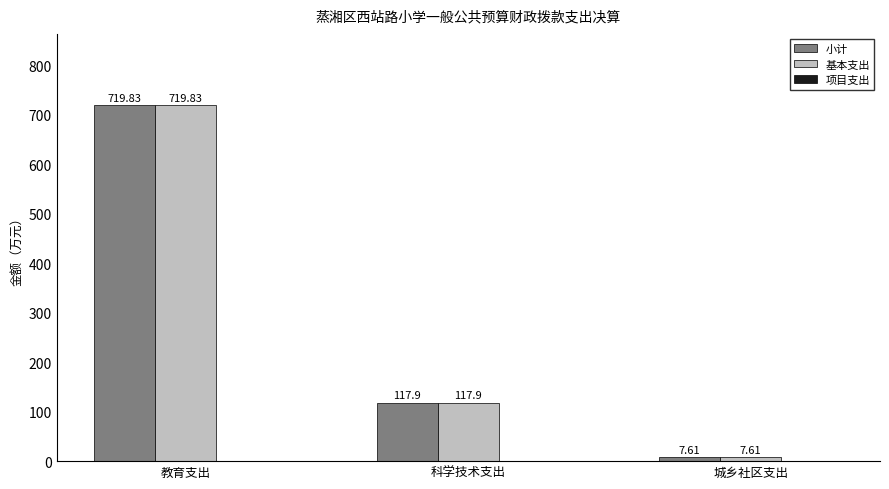

Read the 基本支出 value at 城乡社区支出.

7.6